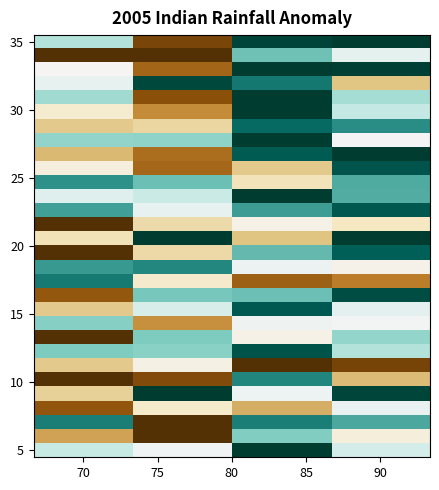

How many distinct data groups are displayed?

30